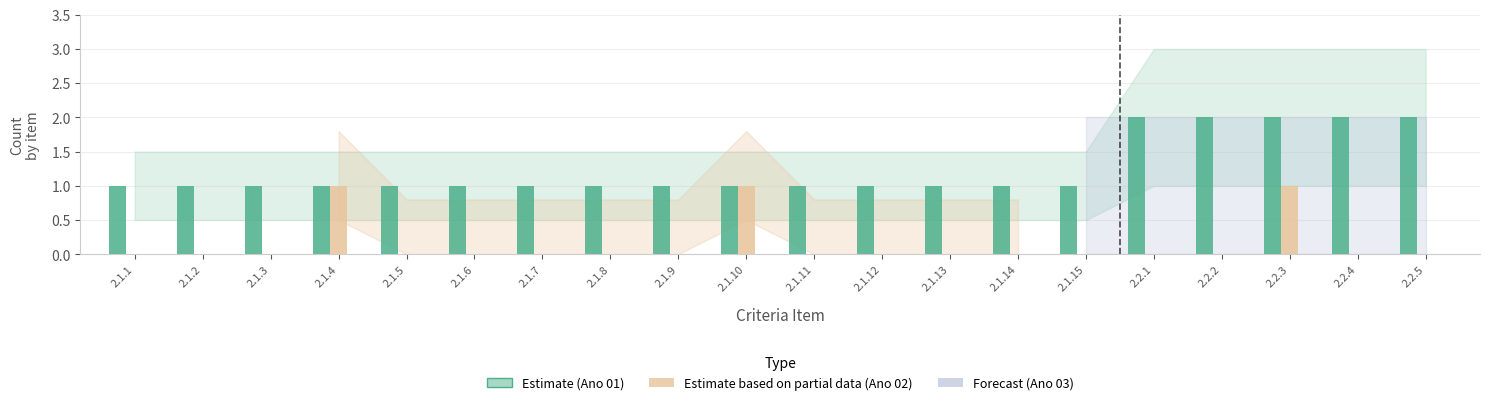

At which category is the sum across all series the highest?

2.2.3